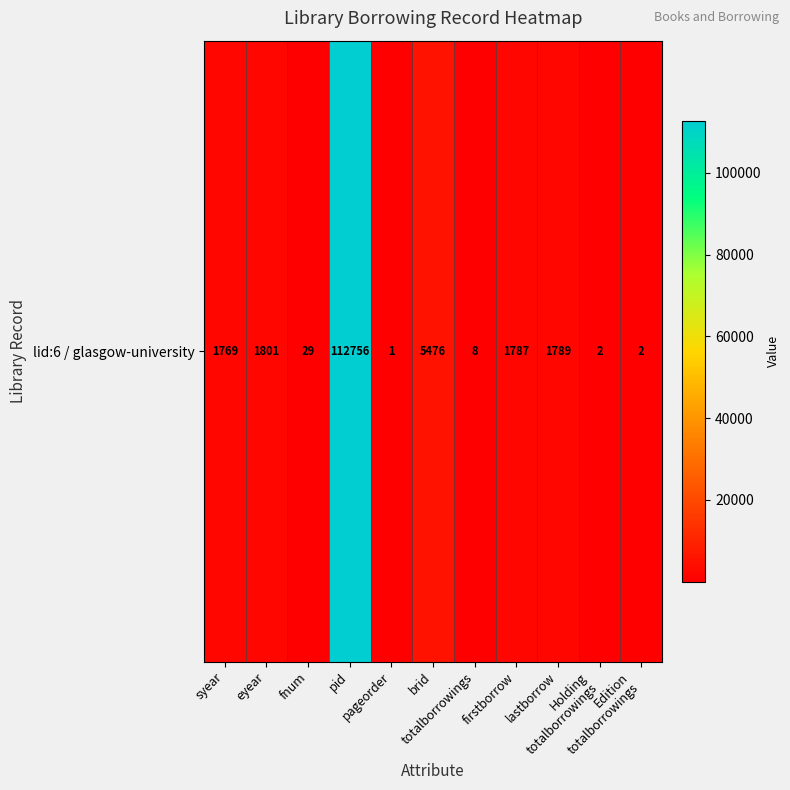

Rank the categories by value from lowest to highest.

pageorder, Holding
totalborrowings, Edition
totalborrowings, totalborrowings, fnum, syear, firstborrow, lastborrow, eyear, brid, pid